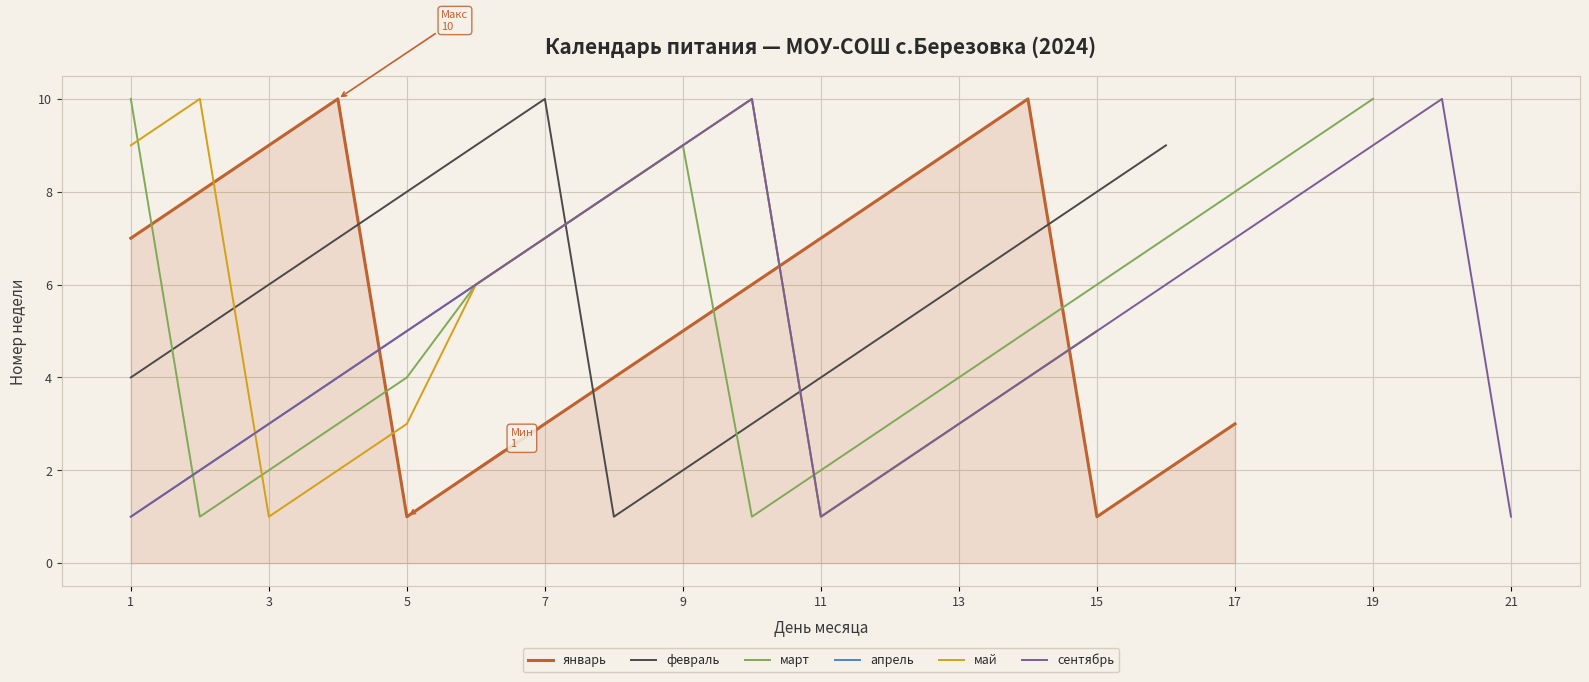

True or false: сентябрь has a value of 3 at 9.

False